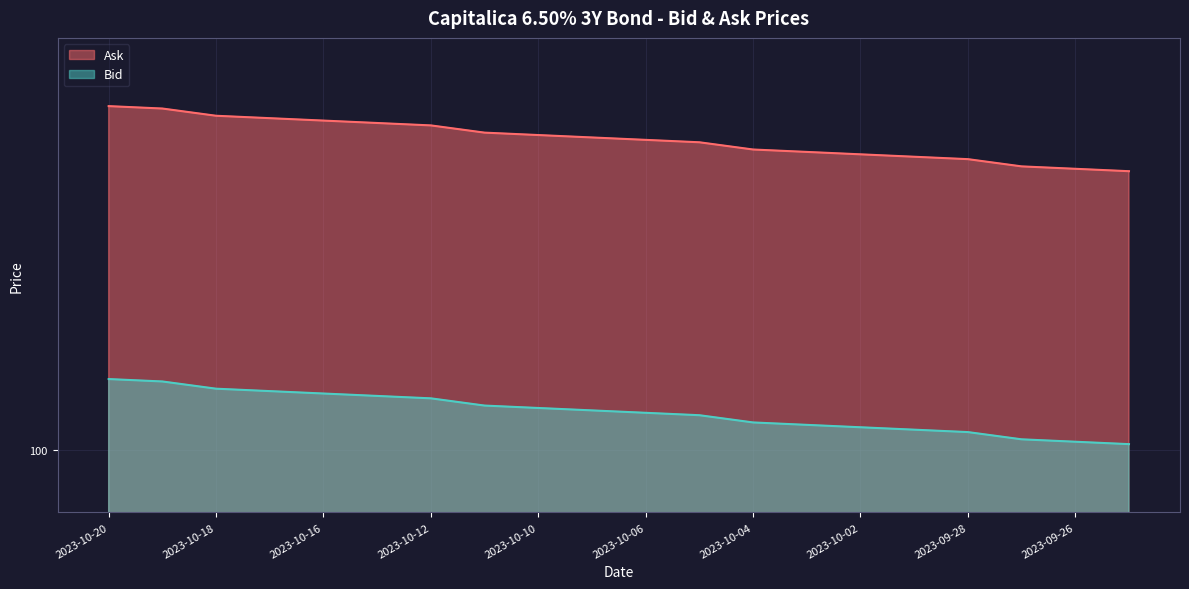

How many lines are shown in the chart?

2